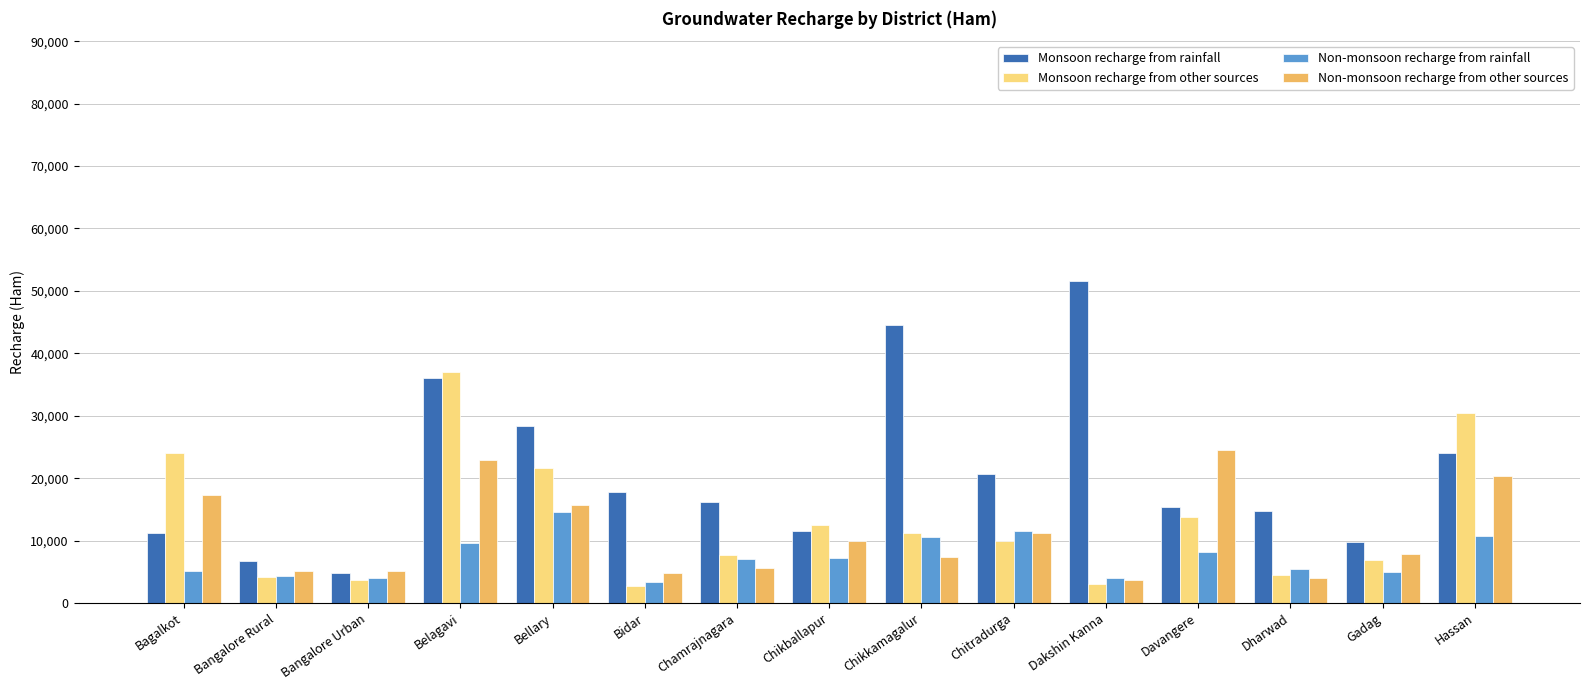

List the series in order of their peak value, highest first.

Monsoon recharge from rainfall, Monsoon recharge from other sources, Non-monsoon recharge from other sources, Non-monsoon recharge from rainfall